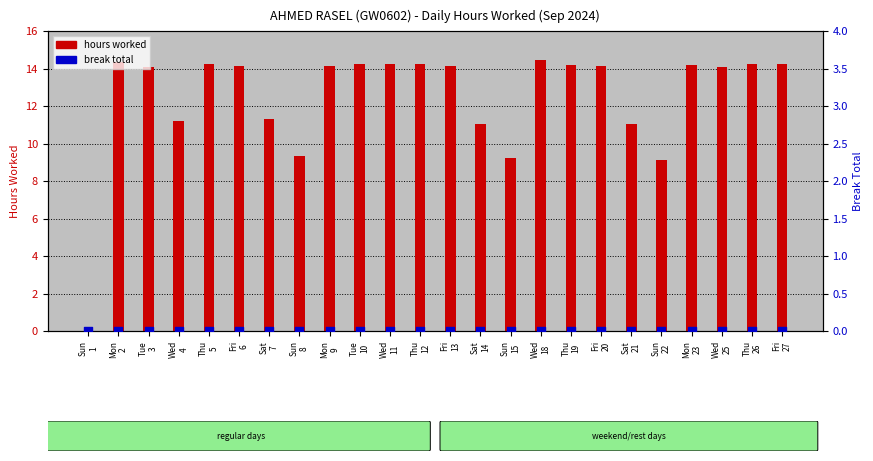

What is the total value across all series at Tue
3?

14.1